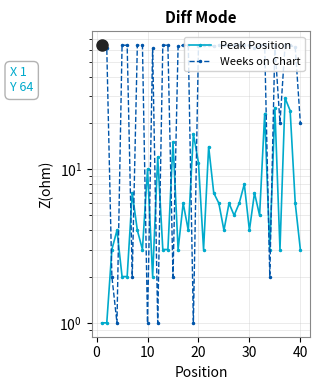

The value of Weeks on Chart at 20 is 0. True or false?

False